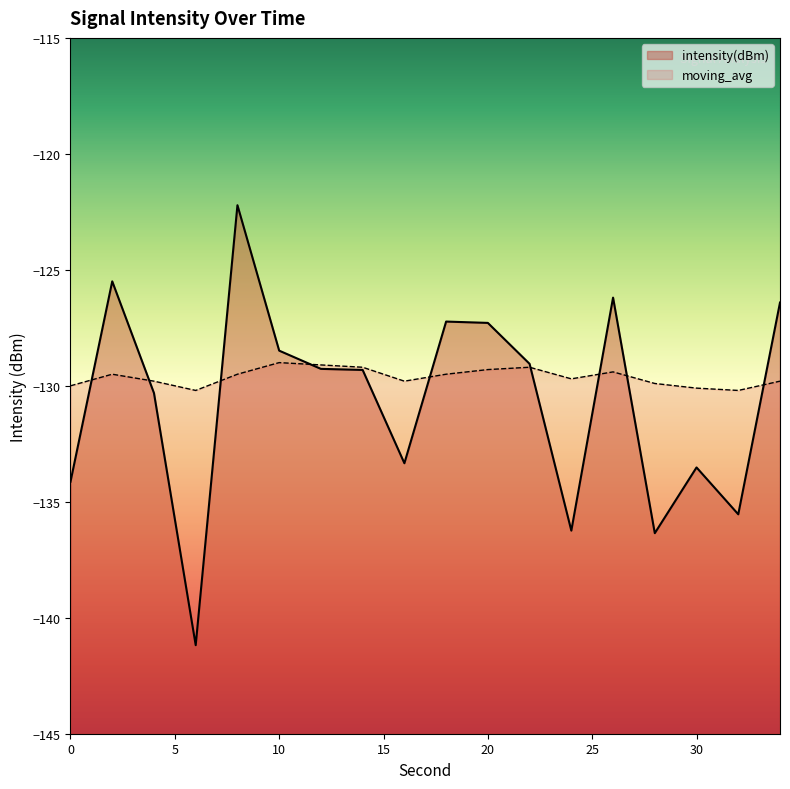

What is the maximum value shown in the chart?

-122.2